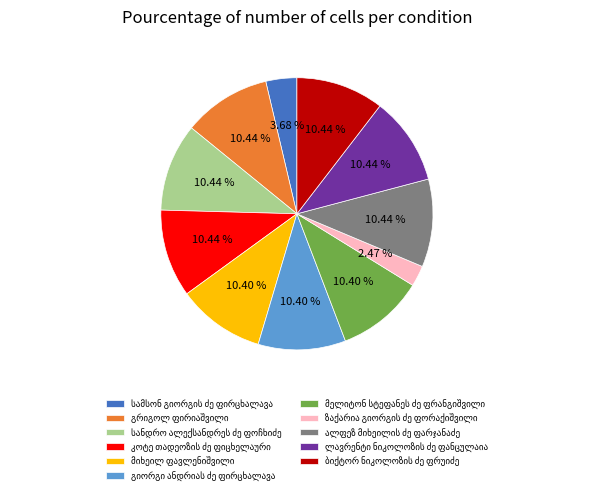

Is there a majority slice in this chart?

No